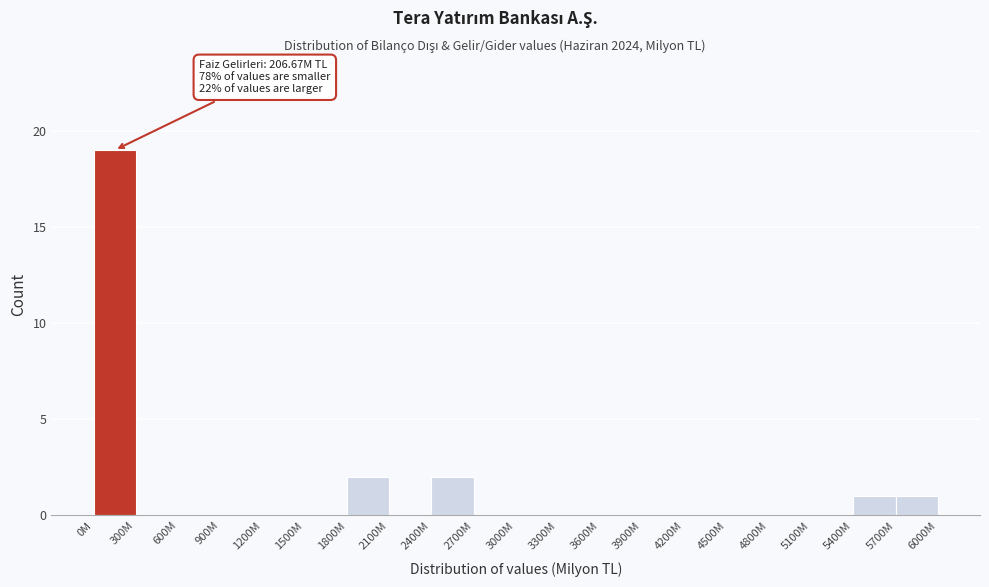

Reading right to left, transcribe all the data shown in this chart.

5700M=1	5400M=1	5100M=0	4800M=0	4500M=0	4200M=0	3900M=0	3600M=0	3300M=0	3000M=0	2700M=0	2400M=2	2100M=0	1800M=2	1500M=0	1200M=0	900M=0	600M=0	300M=0	0M=19